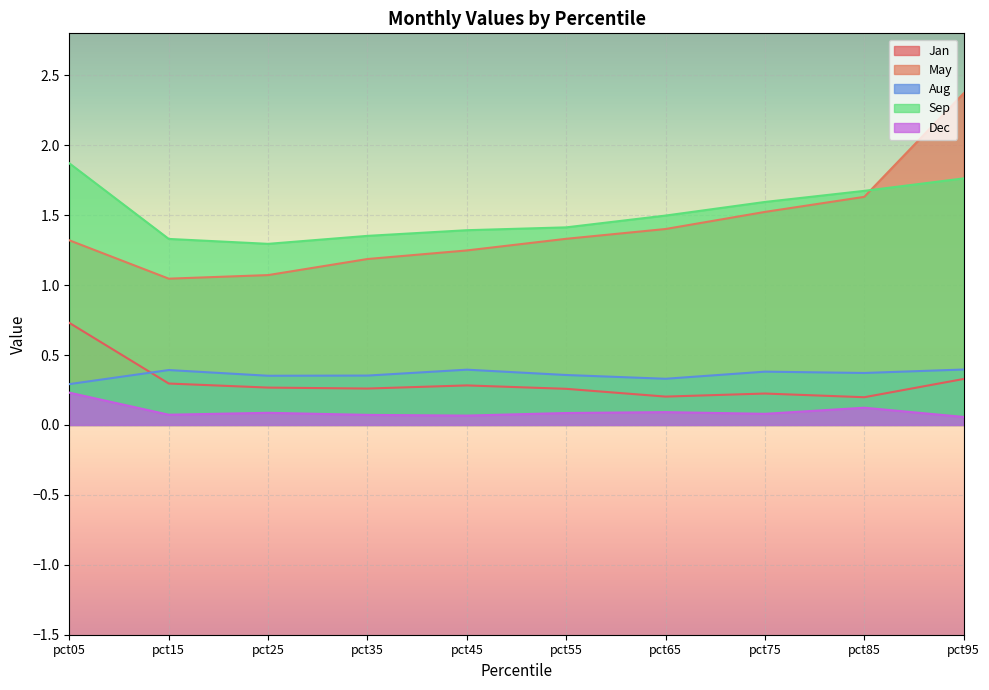

True or false: May has a value of 1.1 at pct25.

True